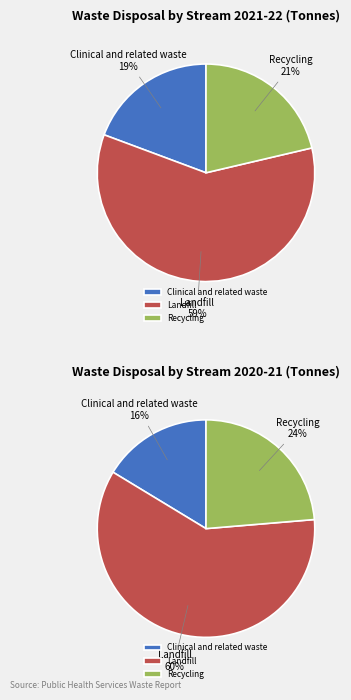

Which series has the widest spread of values?

values_2020_21